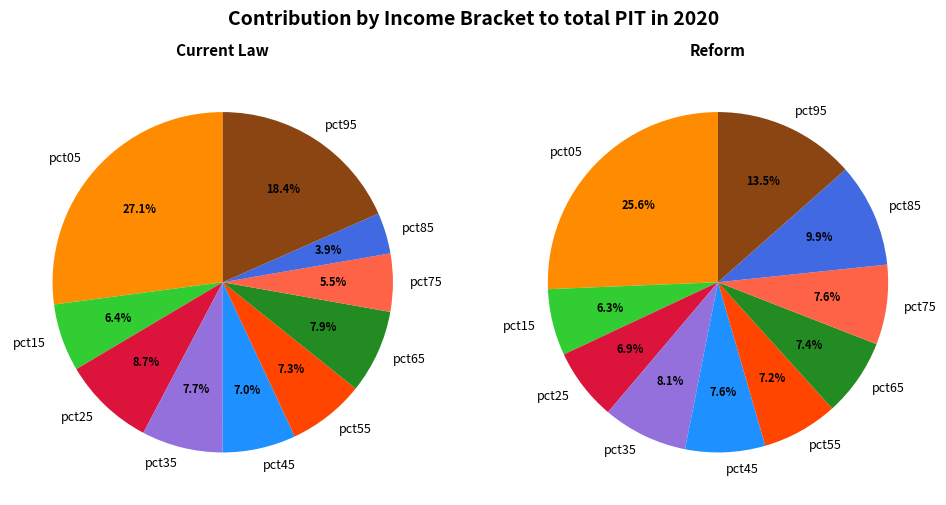

What is the total percentage of 5 and 3?

15.0%